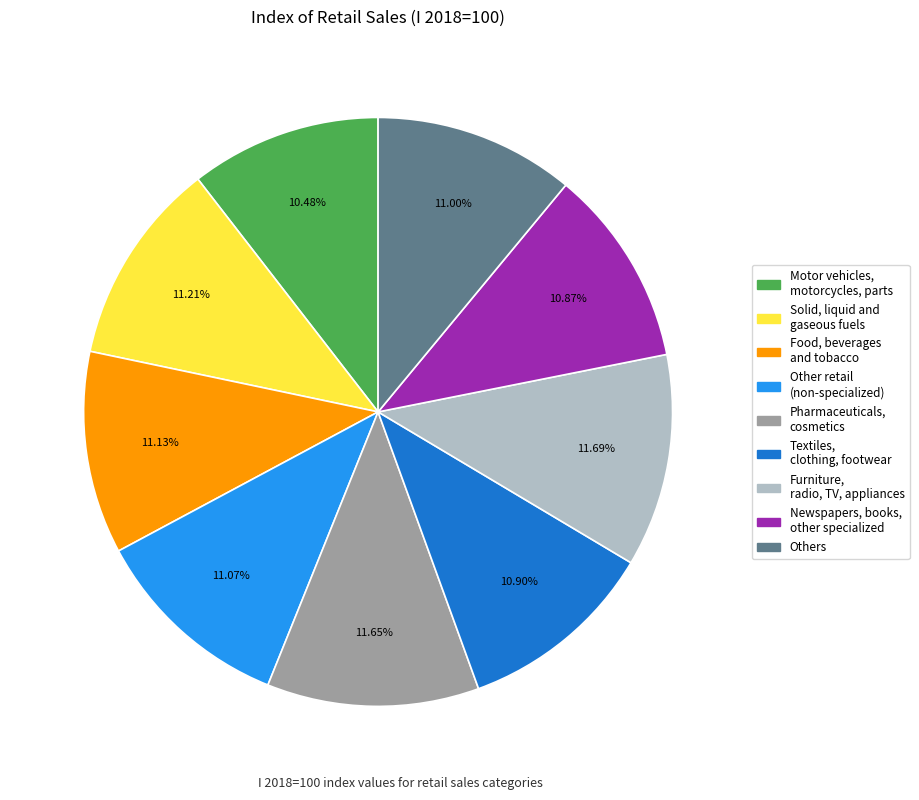

Which has a higher value, Solid, liquid and gaseous fuels or Motor vehicles, motorcycles, parts?

Solid, liquid and gaseous fuels